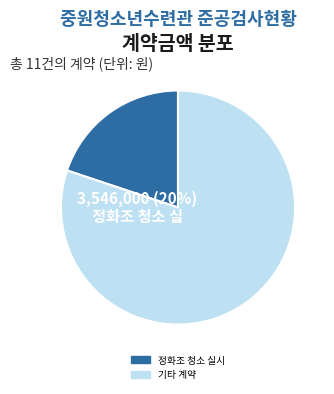

The 동절기 대비 제설용품 구입 slice represents 1% of the pie. True or false?

False